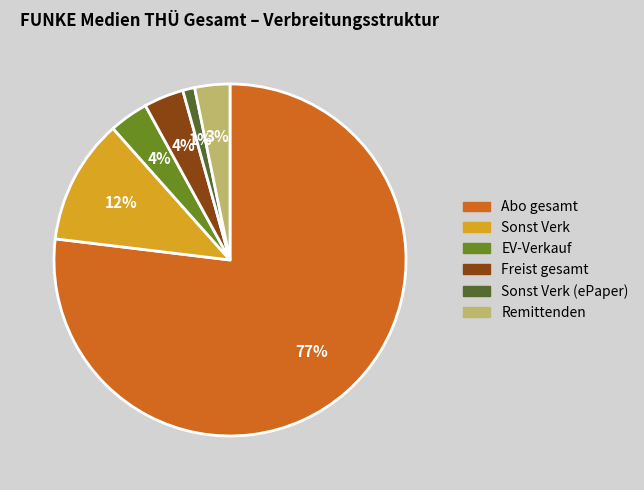

To the nearest percent, what is the average slice percentage?

17%